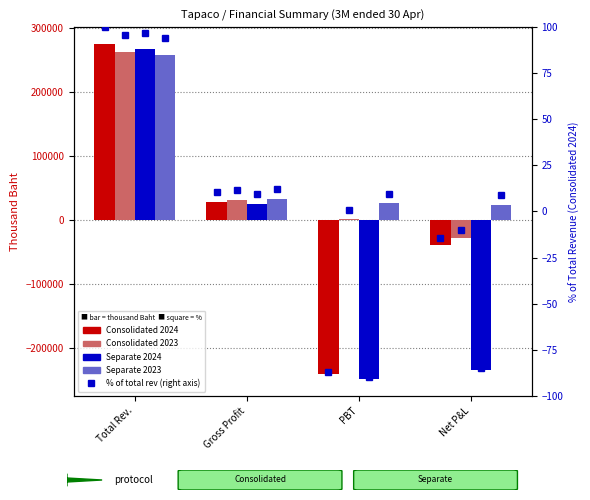

At how many categories does at least one series exceed -131251?

4